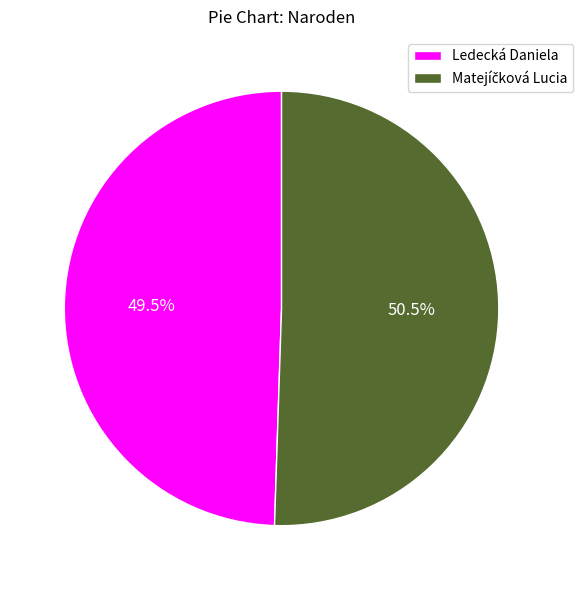

What is the smallest slice in the pie chart?

Ledecká Daniela